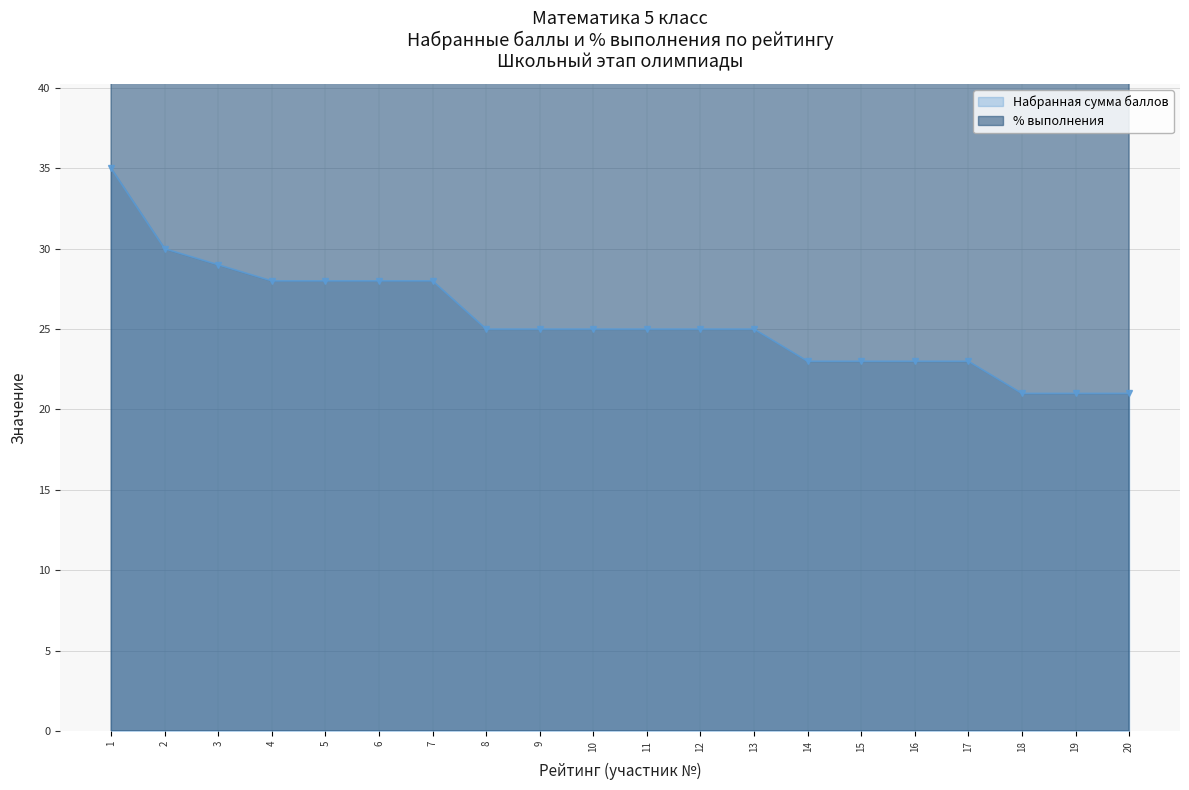

True or false: Набранная сумма баллов has a value of 25.0 at 13.

True